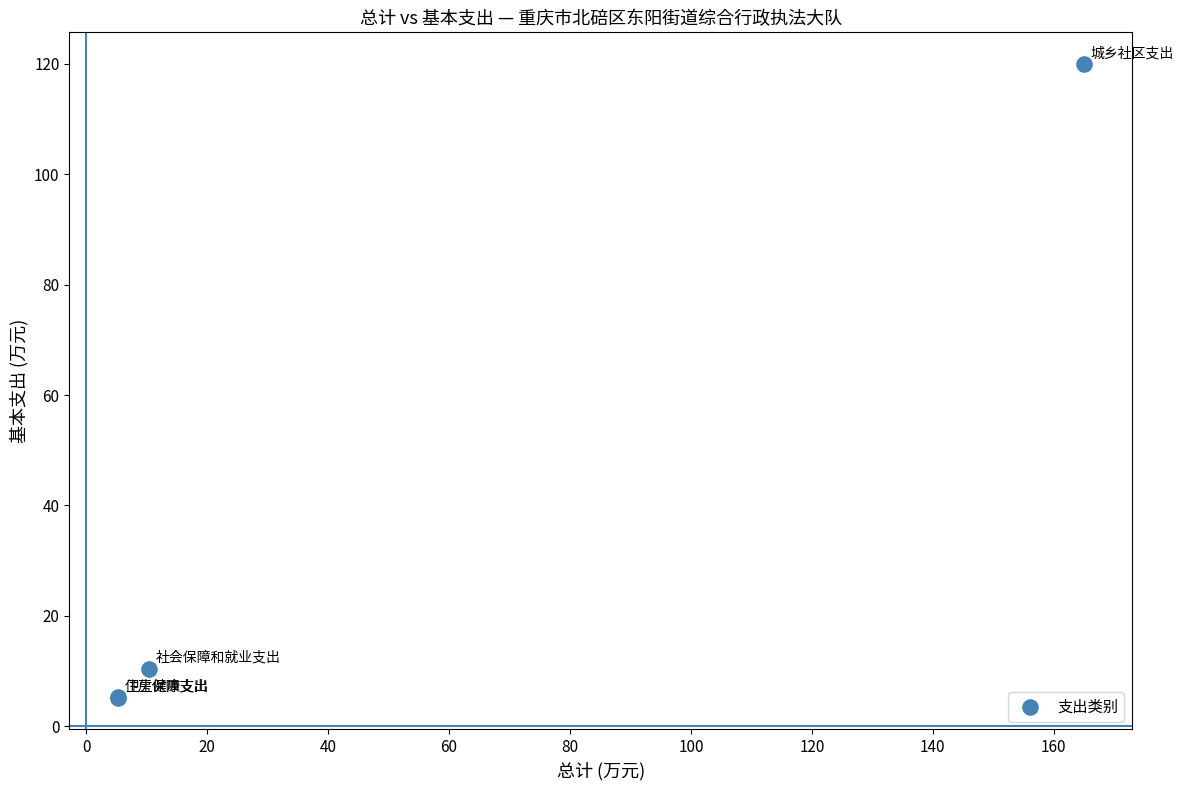

What Y value in the scatter plot is closest to 62?

10.4